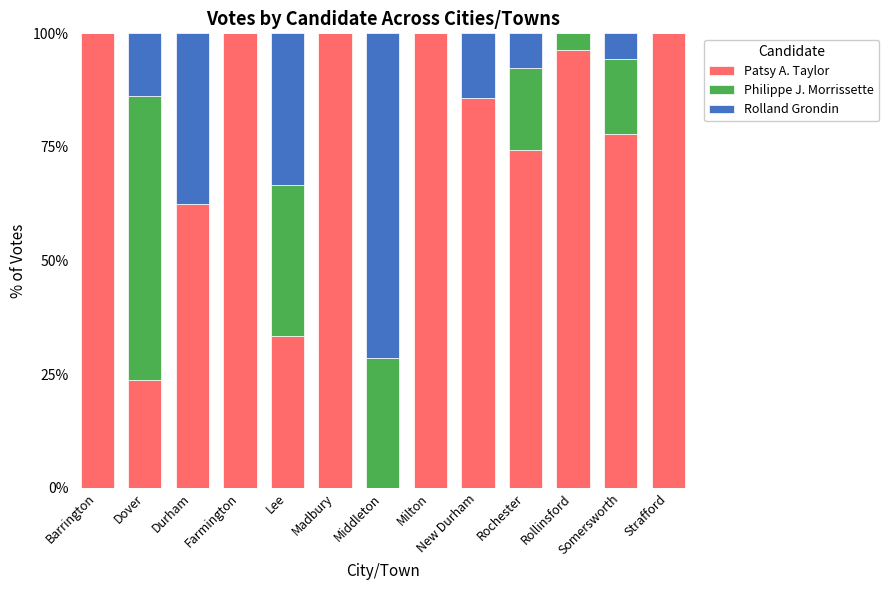

What is the sum of the Patsy A. Taylor values at Farmington and Dover?

123.7